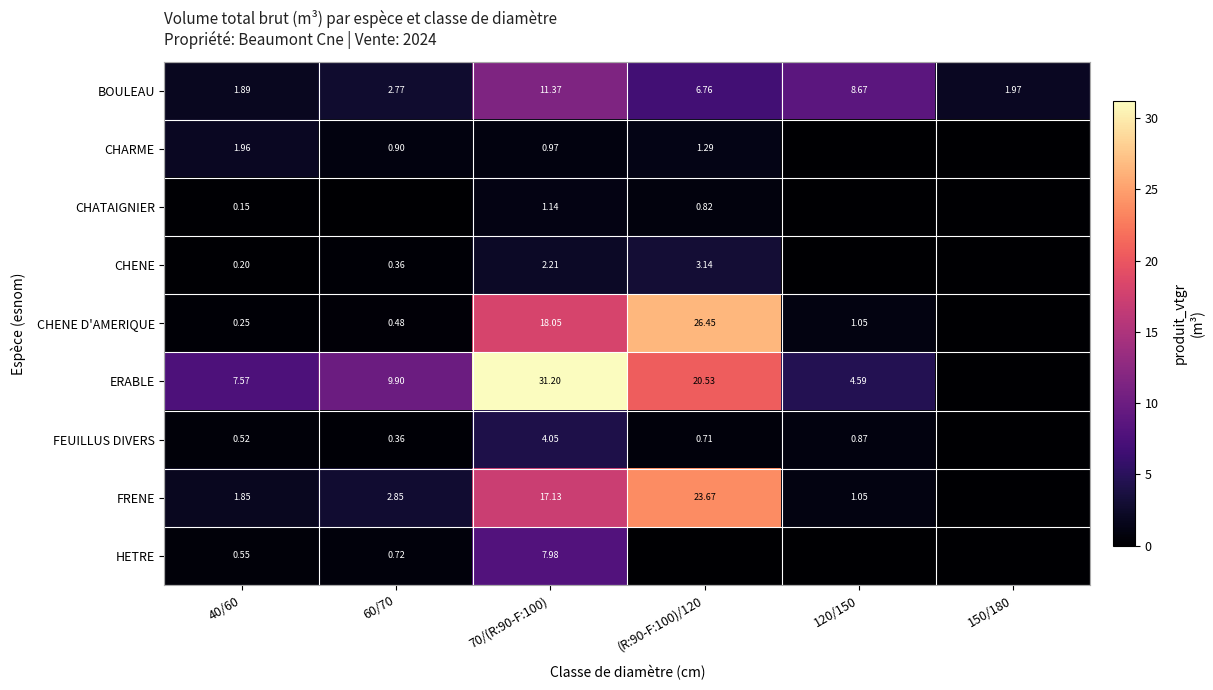

What is the spread (max minus min) of values at 70/(R:90-F:100)?

30.2